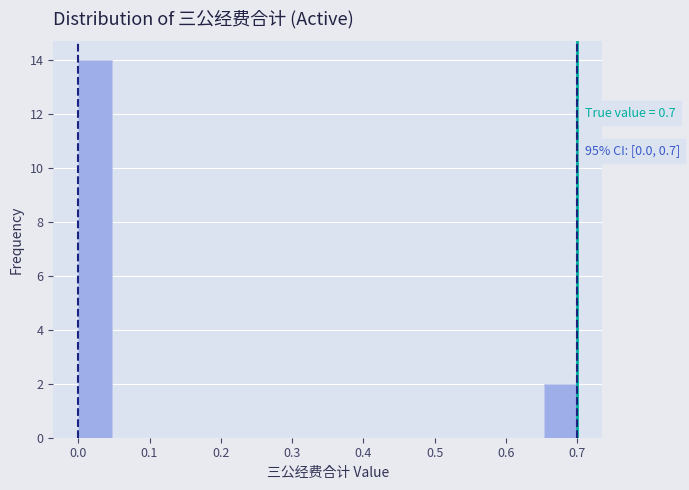

Over which range of the x-axis is the bar tallest?

0.00 to 0.05